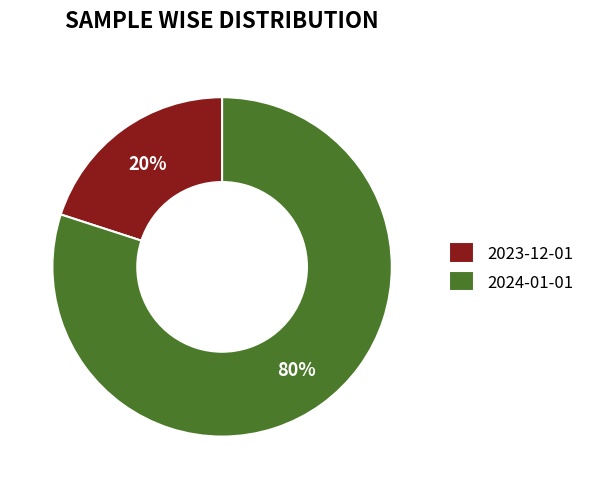

What percentage is the 2023-12-01 slice, to the nearest percent?

20%